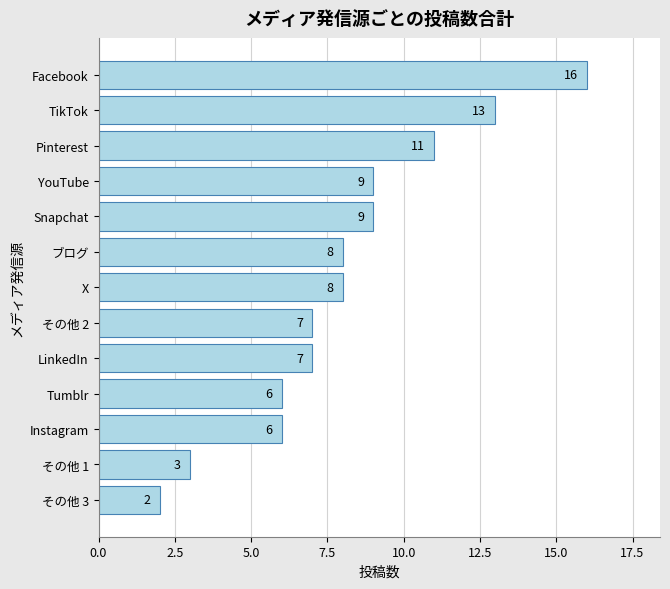

Approximately how many times larger is the value at Facebook compared to Instagram?

2.7